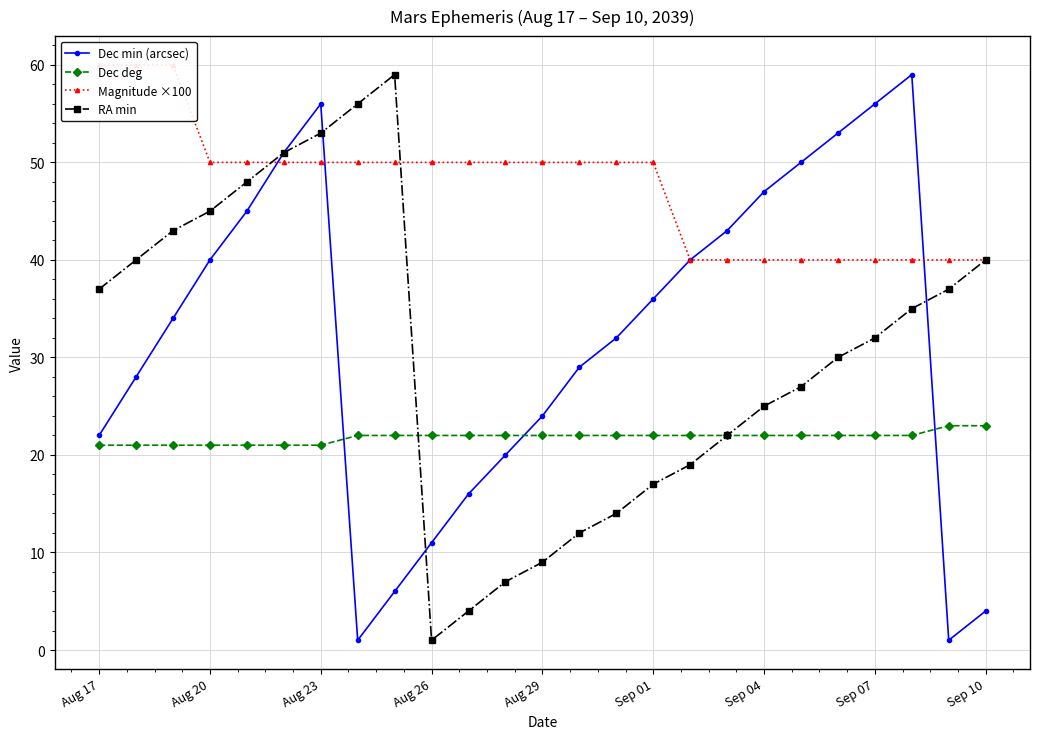

What is the label of the 6th point from the right?

19